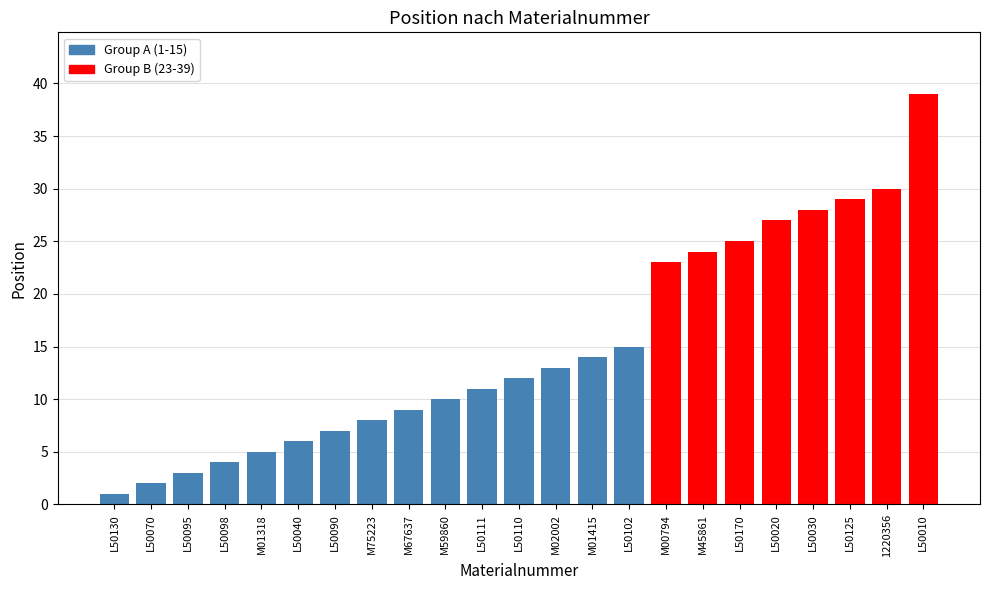

What is the difference between the second highest and second lowest values?

28